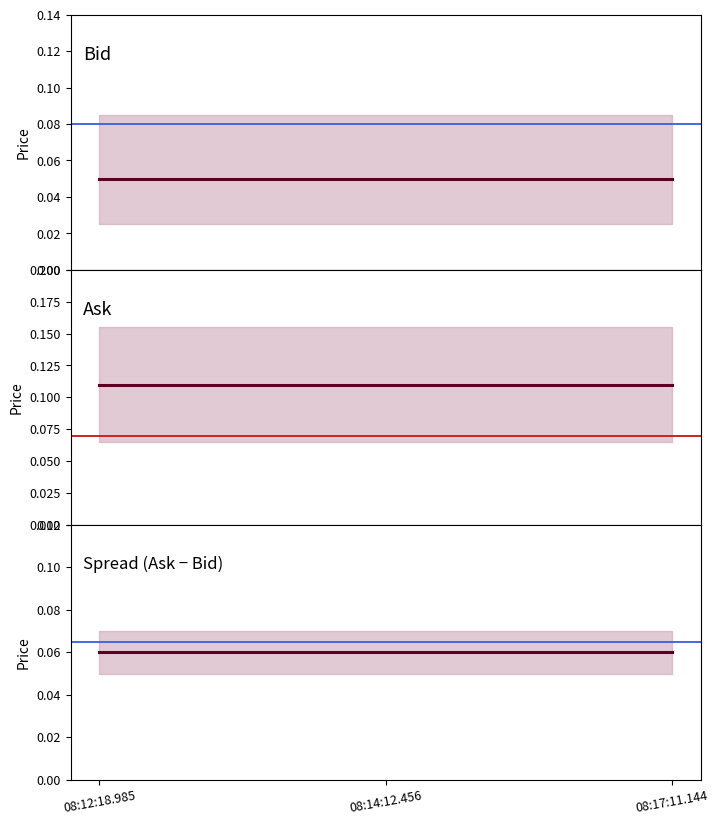

What position from the left is 08:17:11.144?

3